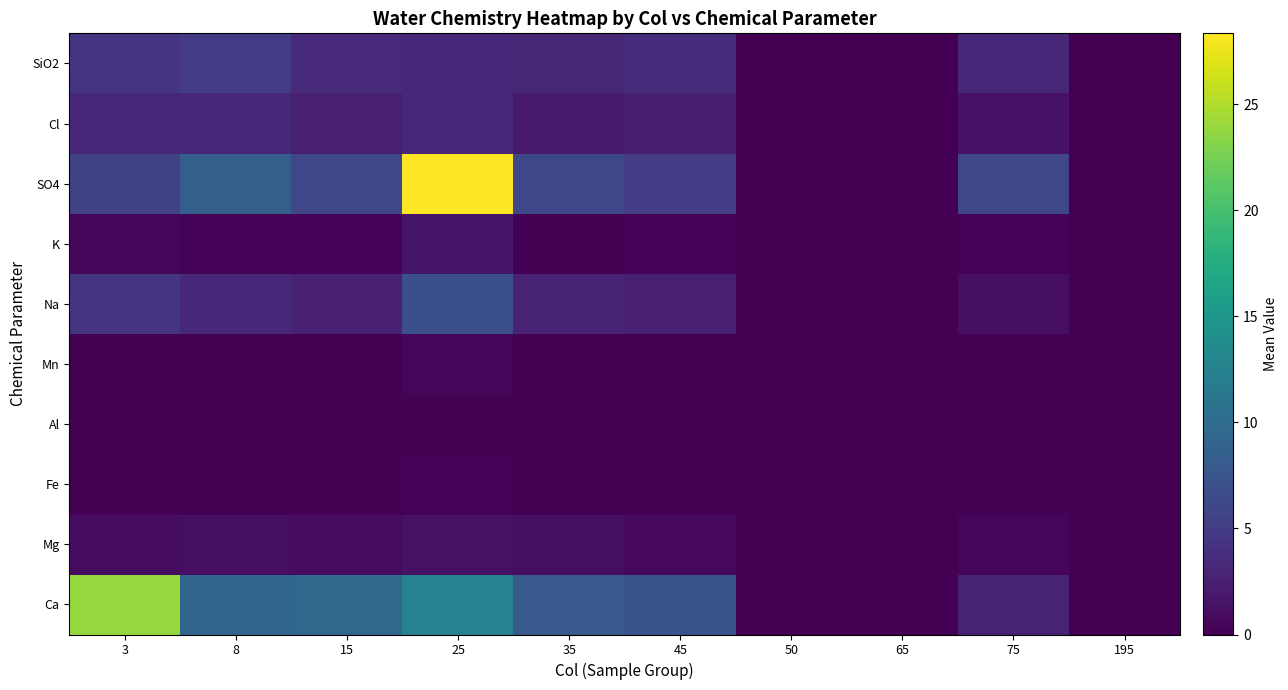

Reading right to left, transcribe all the data shown in this chart.

Ca: 195=0.0	75=2.7	65=0.0	50=0.0	45=7.2	35=7.9	25=12.6	15=9.5	8=9.2	3=23.9
Mg: 195=0.0	75=0.4	65=0.0	50=0.0	45=0.6	35=1.0	25=1.2	15=0.9	8=1.1	3=0.9
Fe: 195=0.0	75=0.1	65=0.0	50=0.0	45=0.1	35=0.1	25=0.3	15=0.1	8=0.0	3=0.1
Al: 195=0.0	75=0.2	65=0.0	50=0.0	45=0.2	35=0.2	25=0.2	15=0.1	8=0.2	3=0.1
Mn: 195=0.0	75=0.0	65=0.0	50=0.0	45=0.0	35=0.0	25=0.5	15=0.0	8=0.0	3=0.0
Na: 195=0.0	75=1.2	65=0.0	50=0.0	45=2.5	35=2.7	25=6.9	15=2.5	8=3.1	3=4.4
K: 195=0.0	75=0.3	65=0.0	50=0.0	45=0.3	35=0.2	25=1.6	15=0.2	8=0.3	3=0.5
SO4: 195=0.0	75=6.0	65=0.0	50=0.0	45=5.2	35=6.1	25=28.3	15=6.0	8=8.6	3=5.5
Cl: 195=0.0	75=1.4	65=0.0	50=0.0	45=2.4	35=2.0	25=3.2	15=2.5	8=3.2	3=3.1
SiO2: 195=0.0	75=3.2	65=0.0	50=0.0	45=3.6	35=3.0	25=3.1	15=3.5	8=4.9	3=4.4